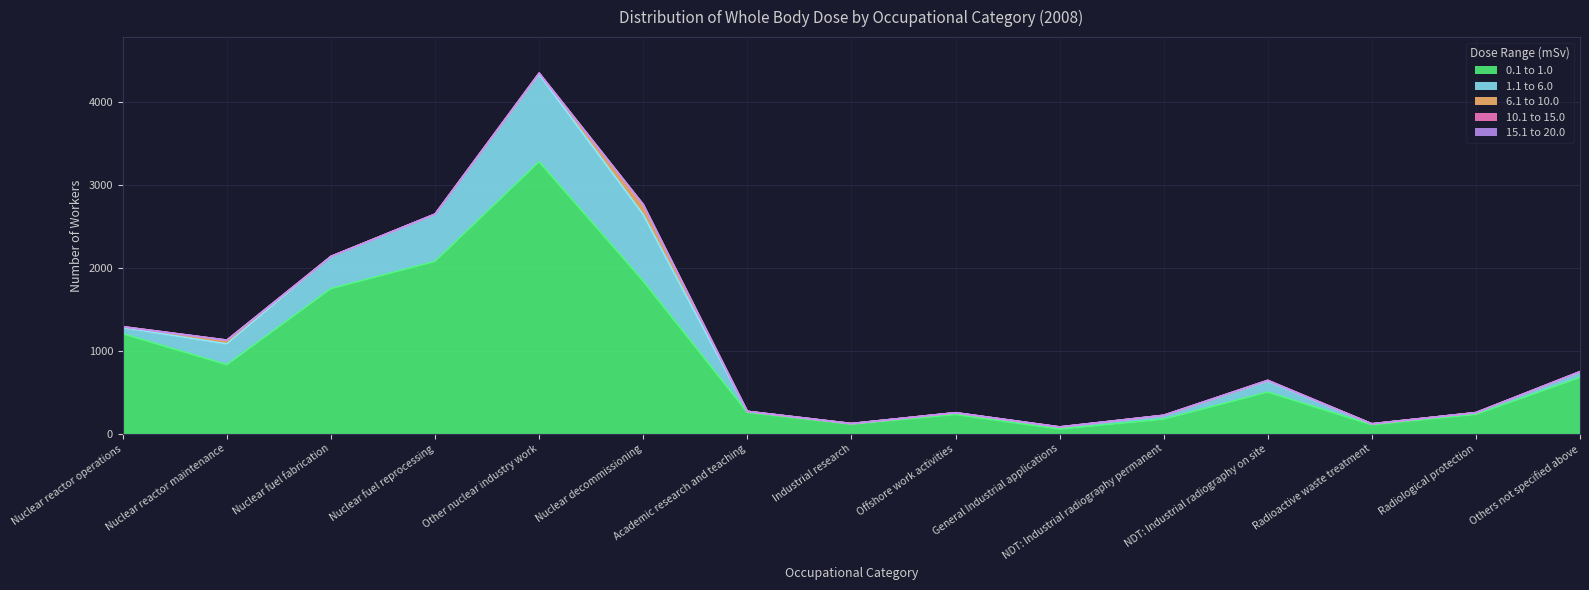

At which category does 1.1 to 6.0 reach its first local valley?

Industrial research